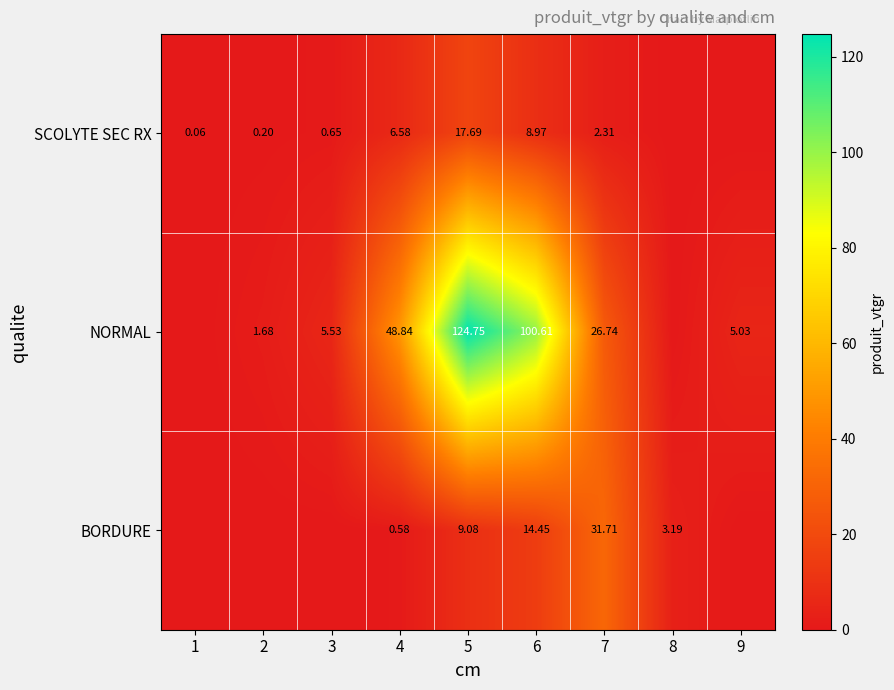

Which label corresponds to the largest value in the chart?

5